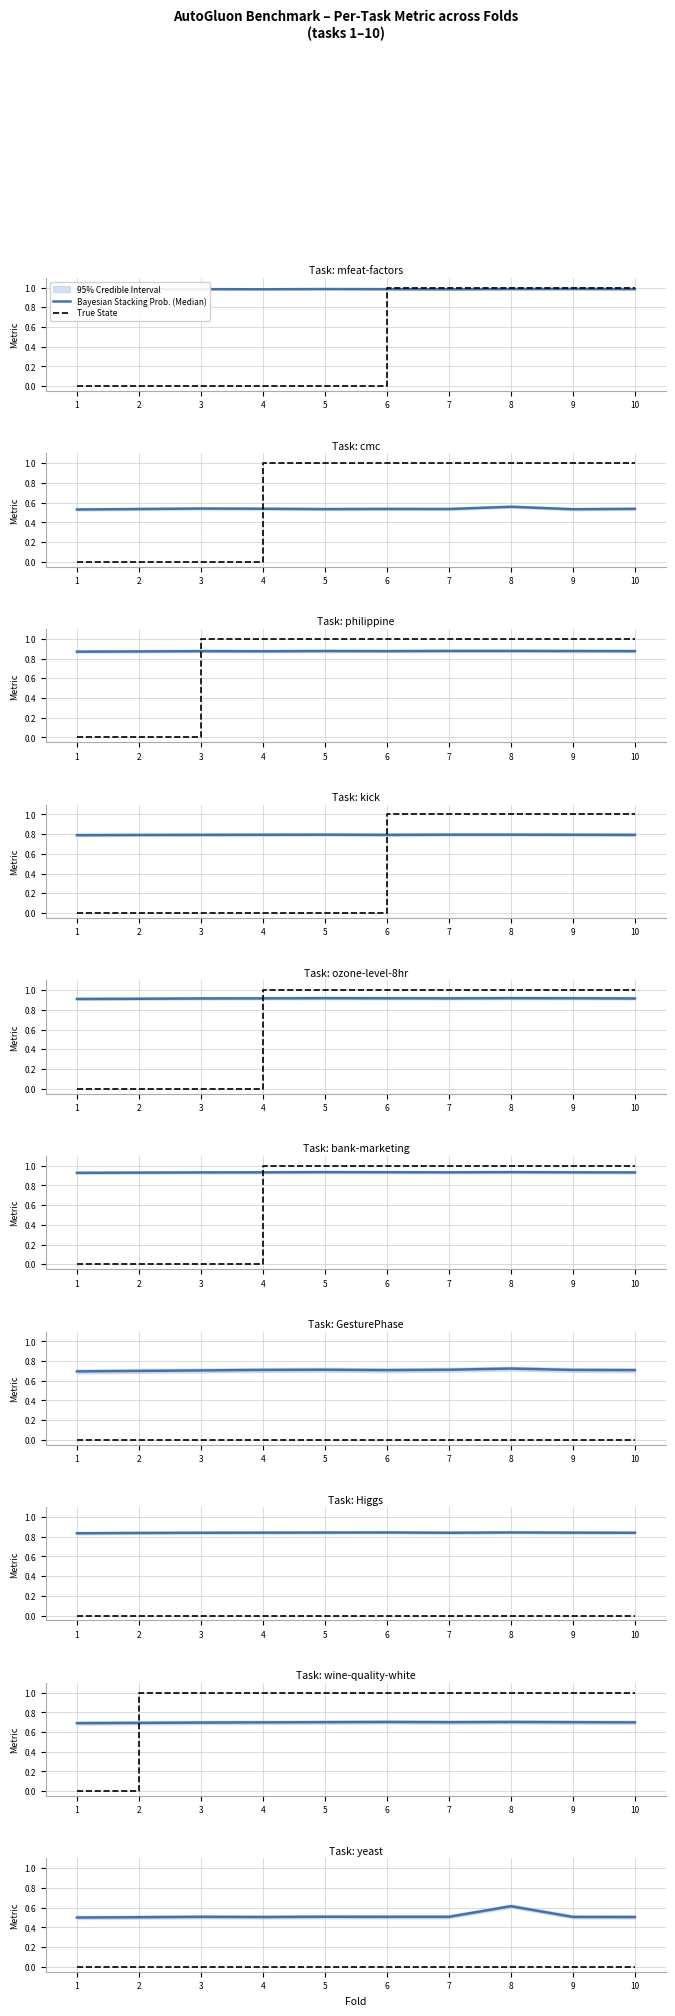

Which category has the lowest value across all series?

1